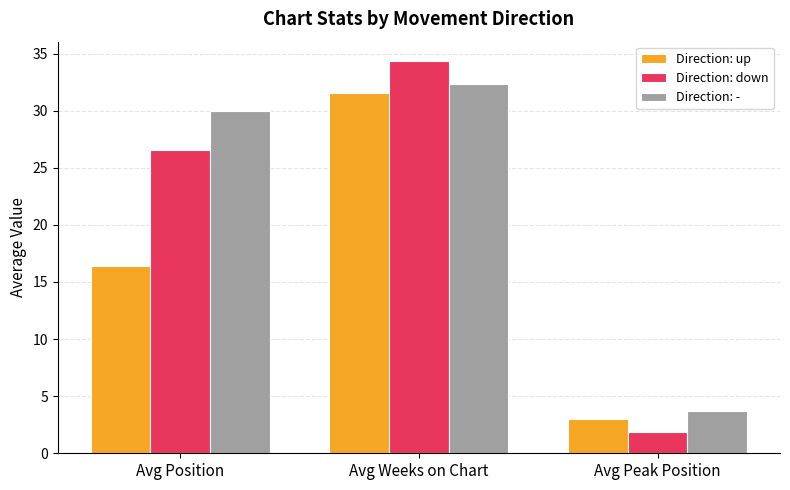

What is the spread (max minus min) of values at Avg Weeks on Chart?

2.8